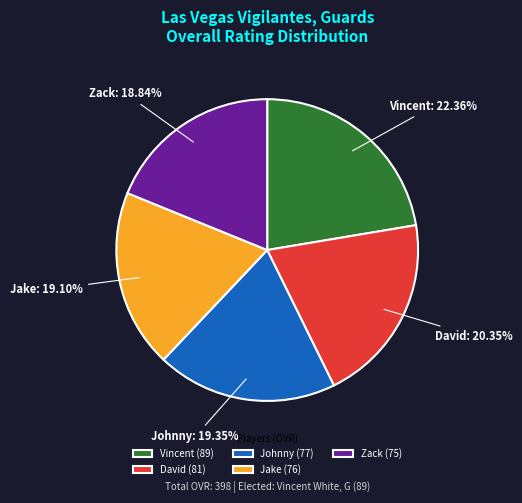

Combined, do Vincent and David account for over 50%?

No